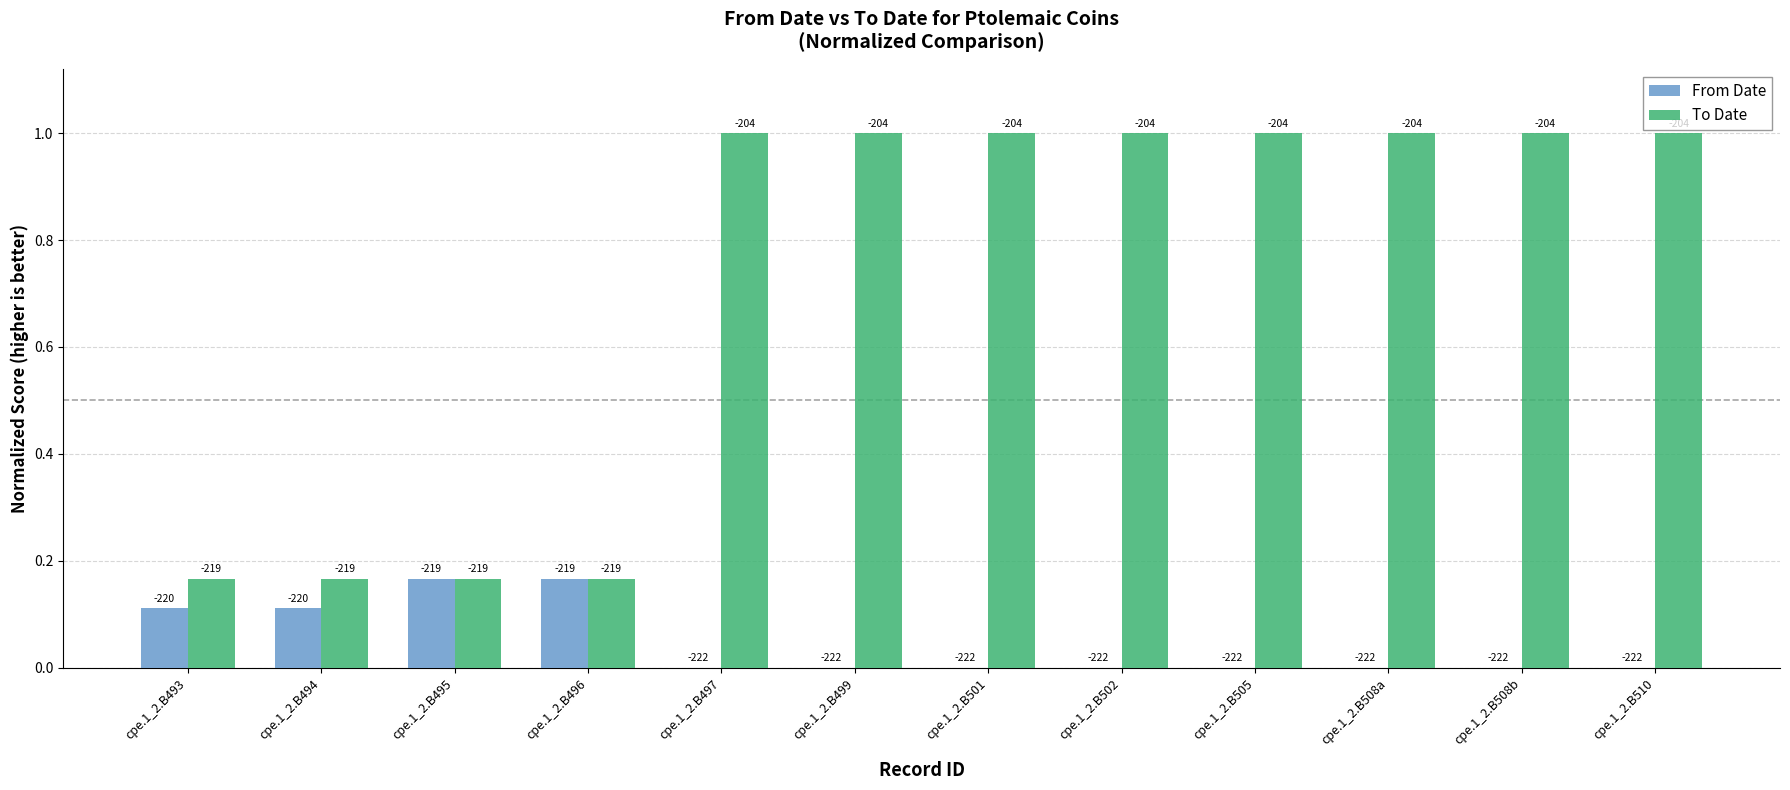

The value of To Date at cpe.1_2.B501 is 1.5. True or false?

False